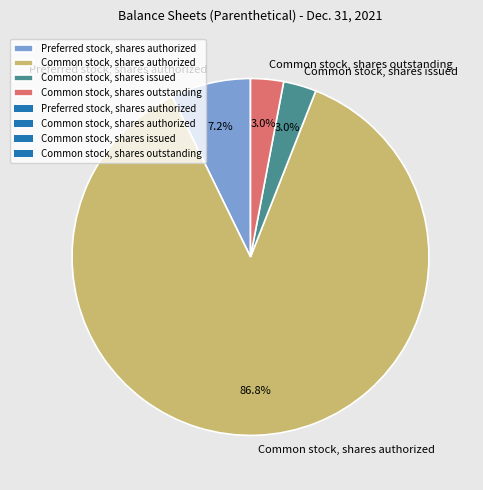

Is the sum of Common stock, shares authorized and Common stock, shares outstanding greater than half?

Yes